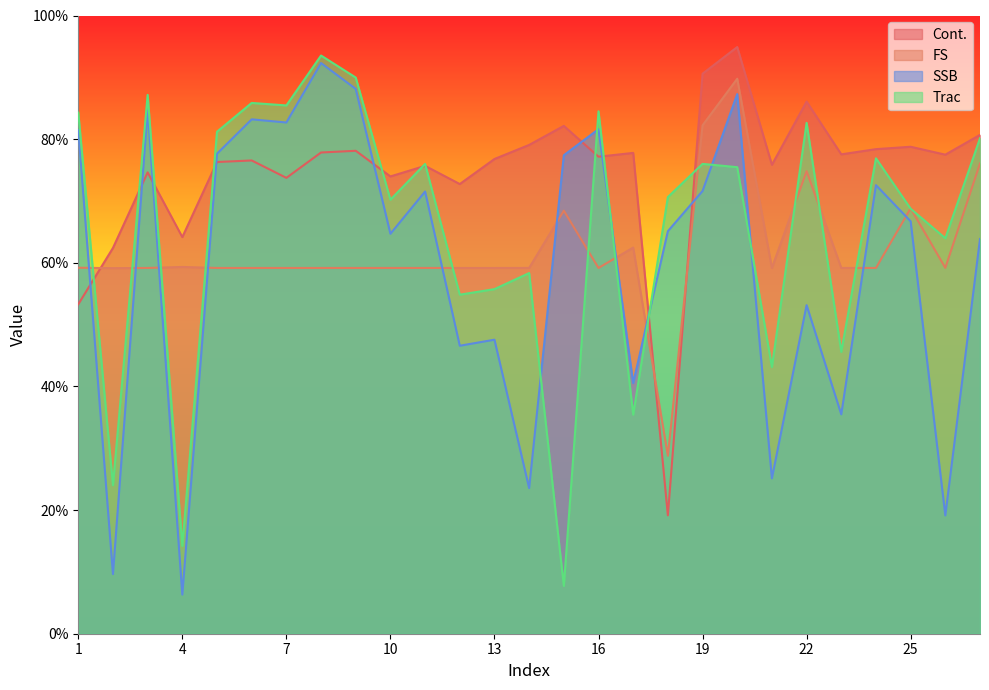

Reading right to left, extract all data points from this chart.

Cont.: 27=80.7	26=77.5	25=78.8	24=78.4	23=77.5	22=86.1	21=75.8	20=94.9	19=90.6	18=19.1	17=77.8	16=77.2	15=82.1	14=79.1	13=76.8	12=72.7	11=75.7	10=74.0	9=78.1	8=77.8	7=73.7	6=76.6	5=76.3	4=64.2	3=74.6	2=62.4	1=53.3
FS: 27=76.1	26=59.2	25=68.8	24=59.2	23=59.2	22=74.8	21=59.2	20=89.8	19=82.2	18=28.8	17=62.5	16=59.2	15=68.4	14=59.2	13=59.2	12=59.2	11=59.2	10=59.2	9=59.2	8=59.2	7=59.2	6=59.2	5=59.2	4=59.3	3=59.2	2=59.1	1=59.2
SSB: 27=63.9	26=19.1	25=66.7	24=72.6	23=35.5	22=53.1	21=25.1	20=87.3	19=71.6	18=65.1	17=40.5	16=81.6	15=77.4	14=23.6	13=47.6	12=46.6	11=71.5	10=64.7	9=88.1	8=92.3	7=82.7	6=83.2	5=77.6	4=6.3	3=84.7	2=9.6	1=81.5
Trac: 27=80.1	26=64.0	25=68.7	24=76.9	23=45.6	22=82.6	21=43.1	20=75.5	19=76.0	18=70.6	17=35.4	16=84.5	15=7.7	14=58.3	13=55.7	12=54.8	11=76.0	10=70.2	9=90.0	8=93.5	7=85.5	6=85.9	5=81.2	4=14.2	3=87.2	2=24.0	1=84.3